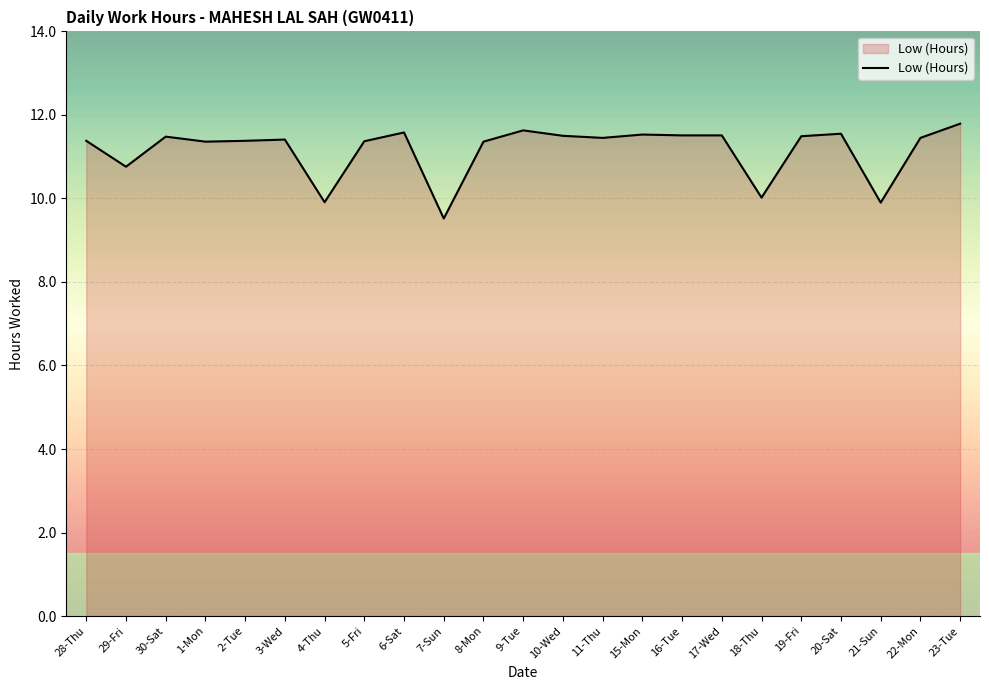

What is the approximate value at 15-Mon?

11.5